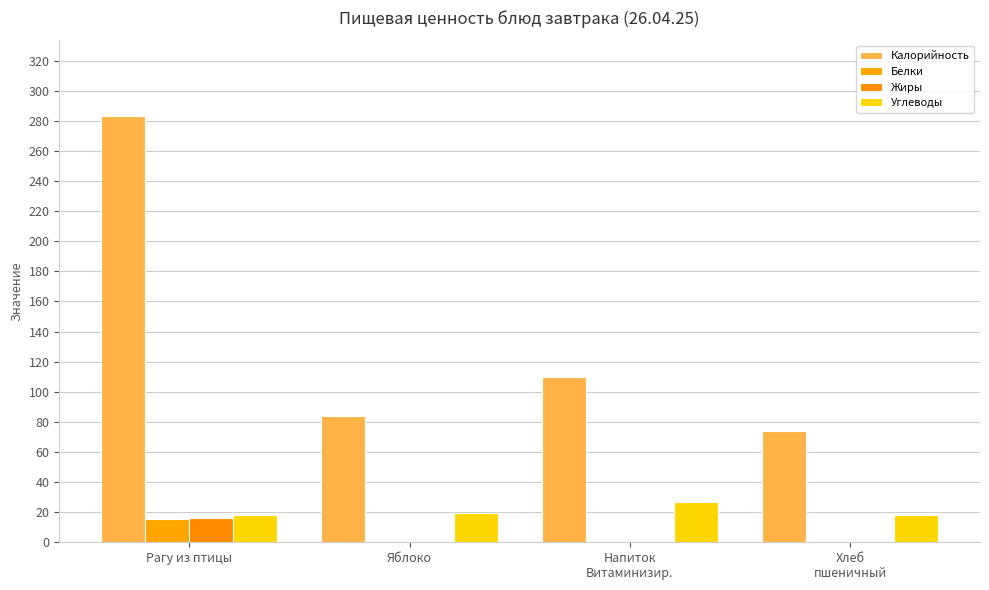

How many data points does each series have?

4